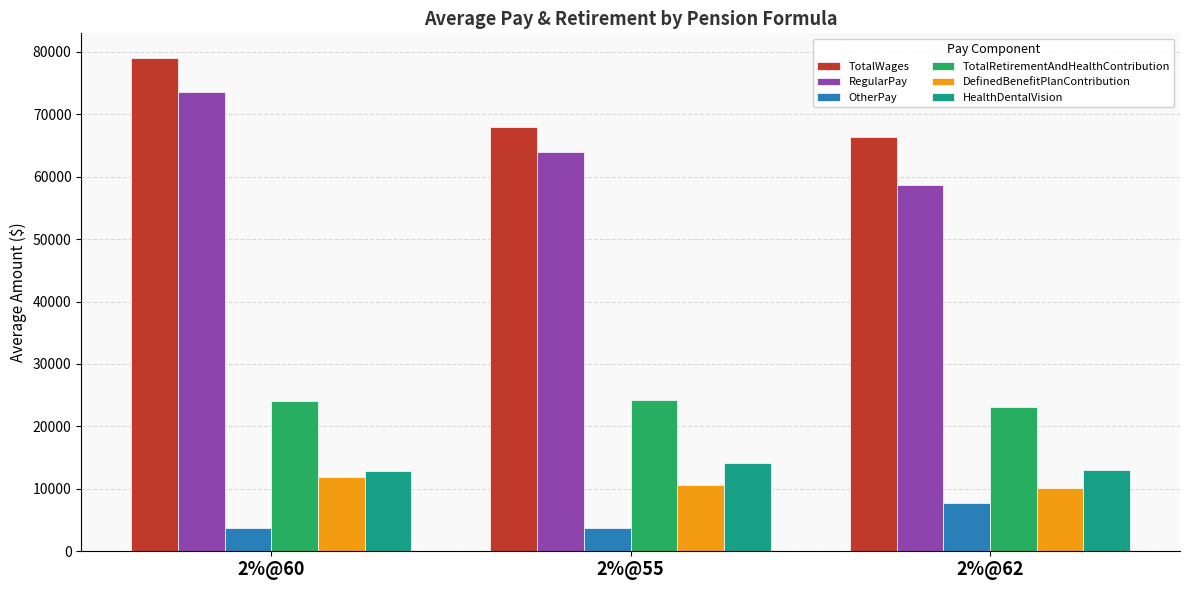

Which series has the largest total across all categories?

TotalWages